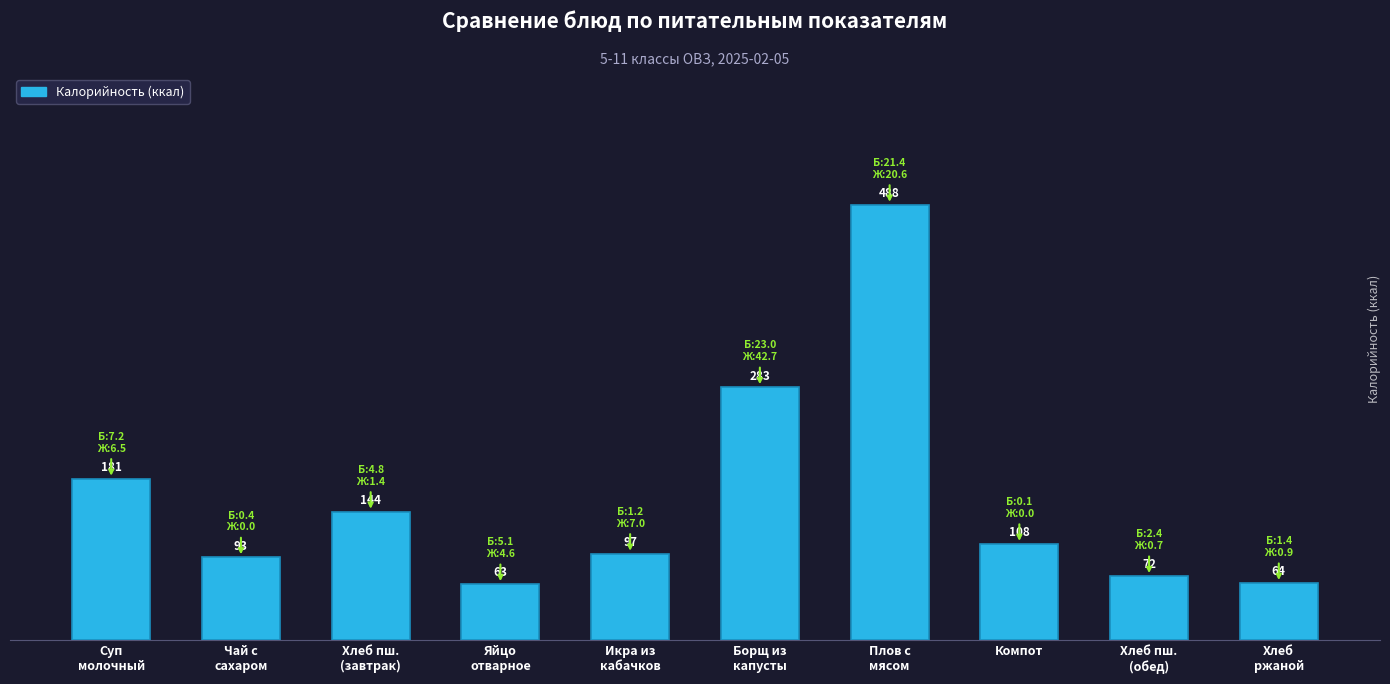

What is the approximate value at Суп
молочный?

181.0